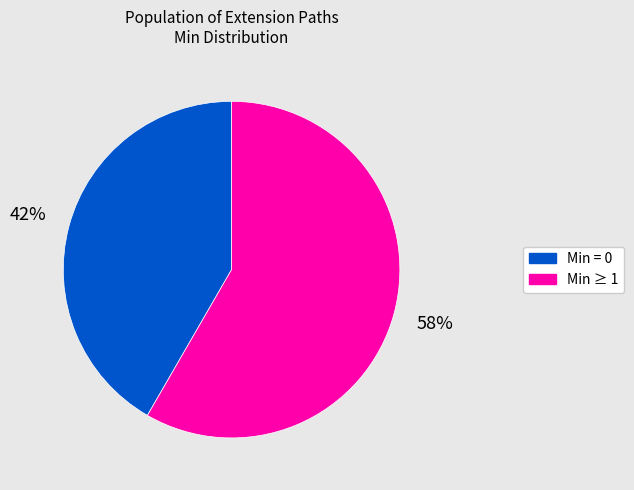

To the nearest percent, what is the average slice percentage?

50%